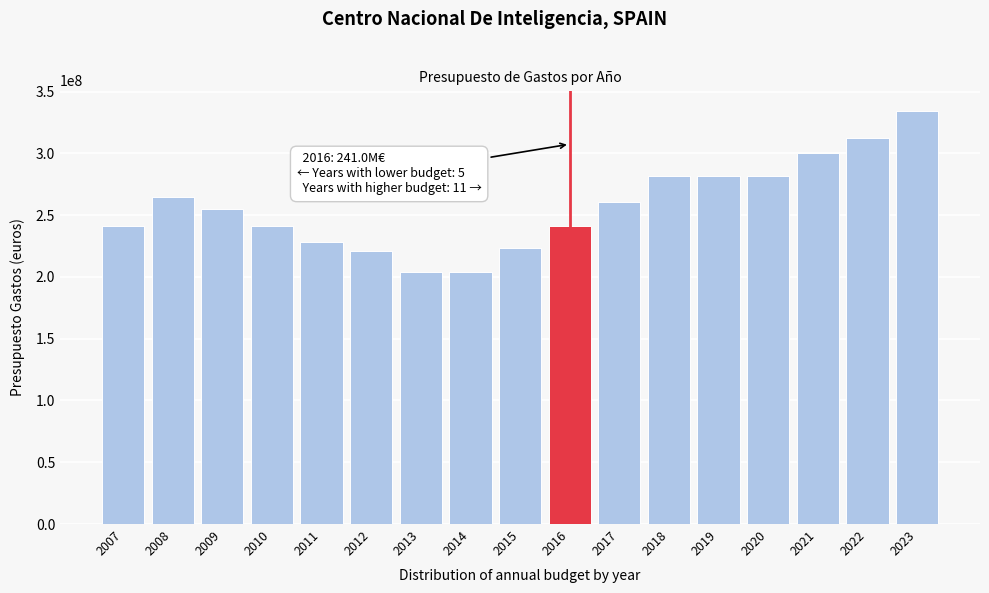

The value at 2009 is 255066250. True or false?

True